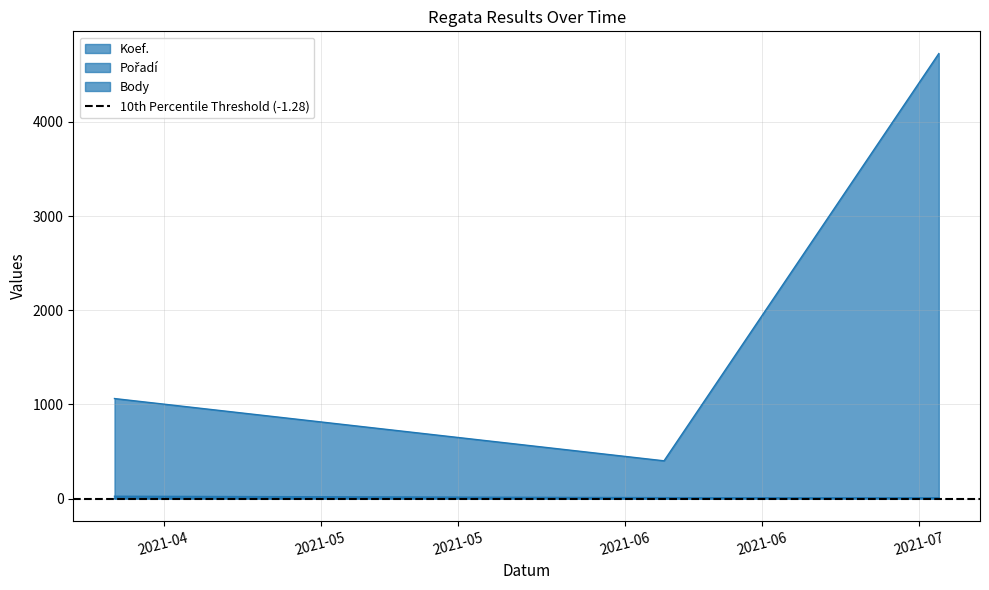

Is it true that Body equals 1063 at 2021-04-10?

True